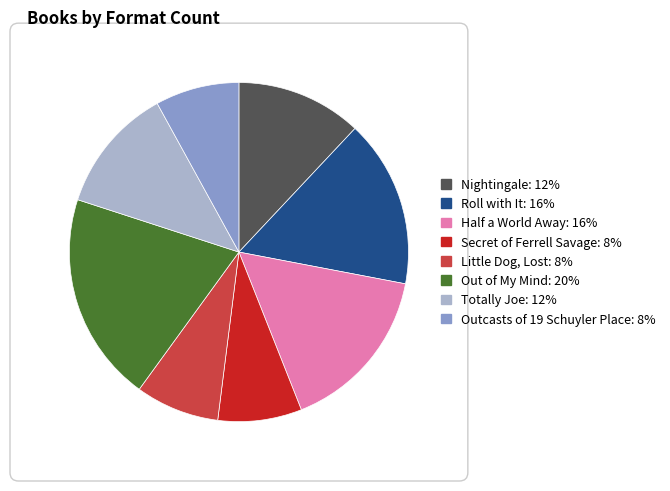

Which slice is the largest?

Out of My Mind